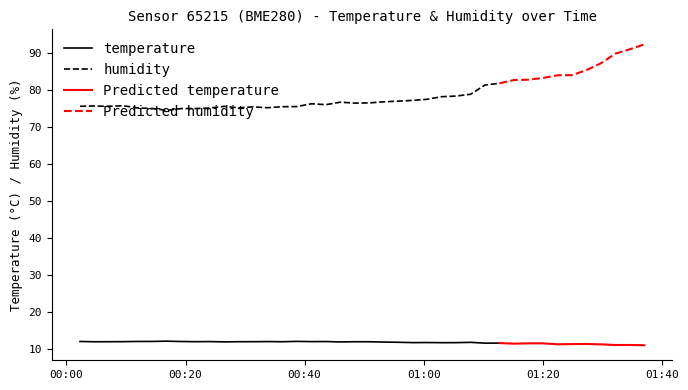

What is the minimum value for humidity?

74.5